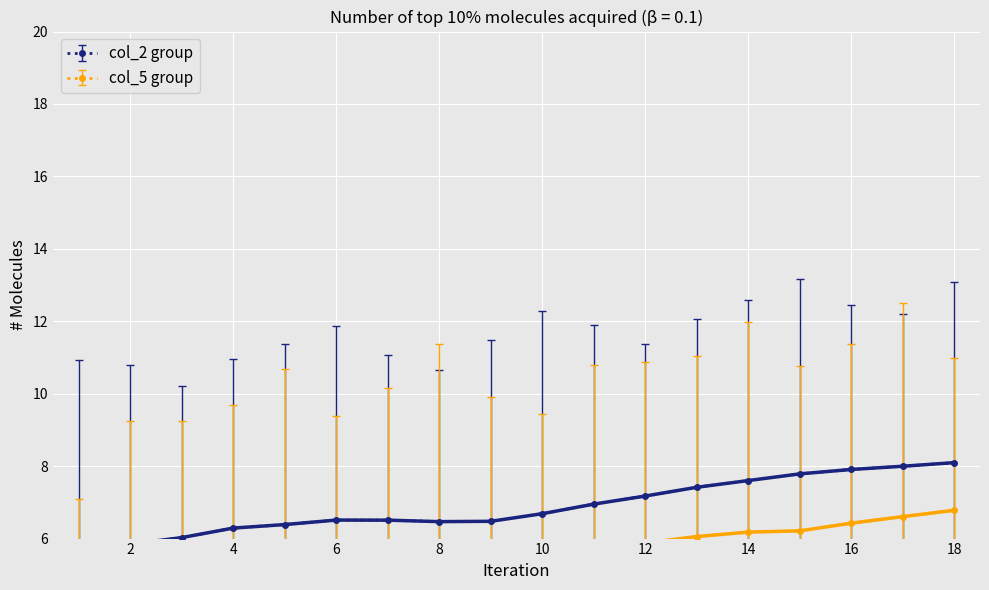

Which series has the largest range (max minus min)?

col_2